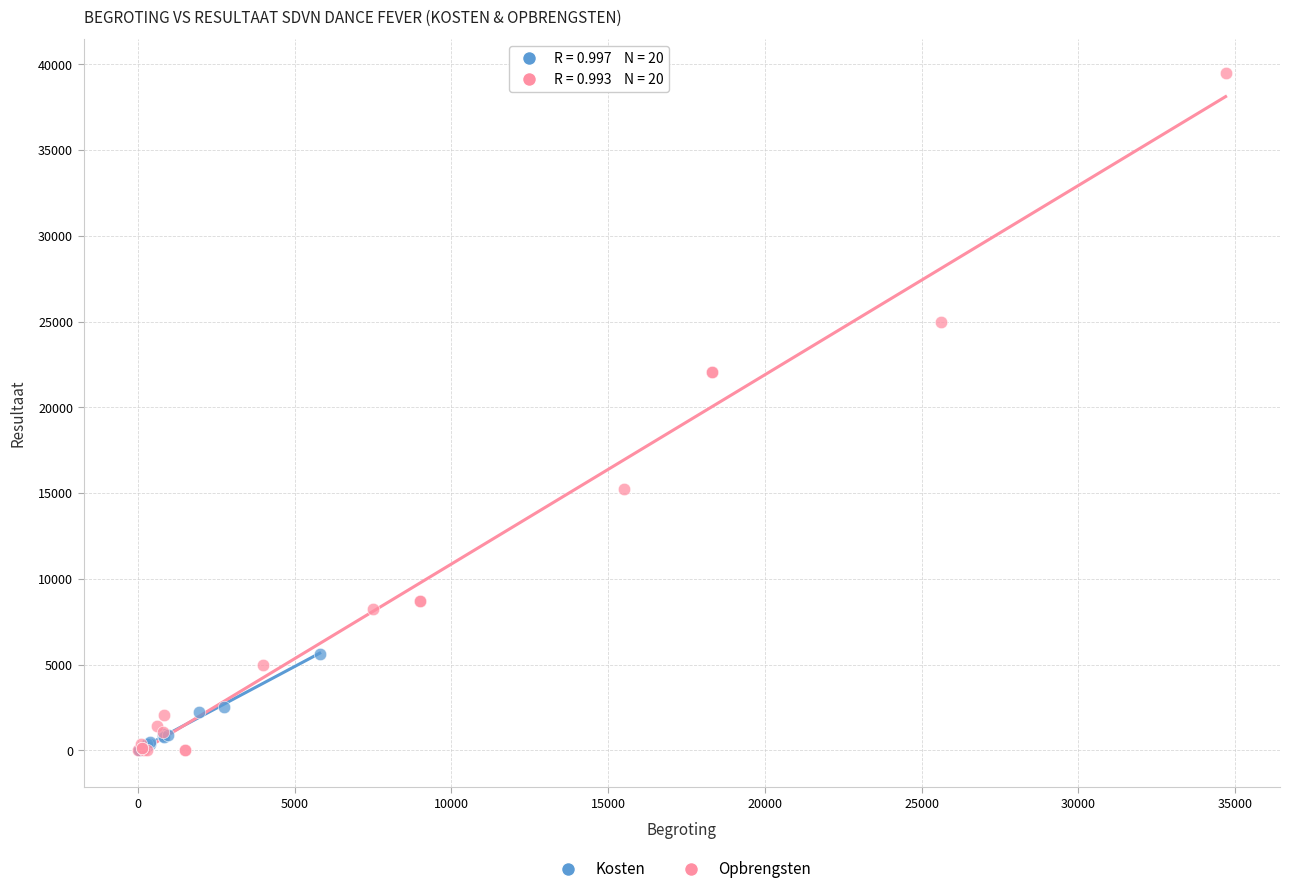

Which series contains the highest Y value?

Opbrengsten